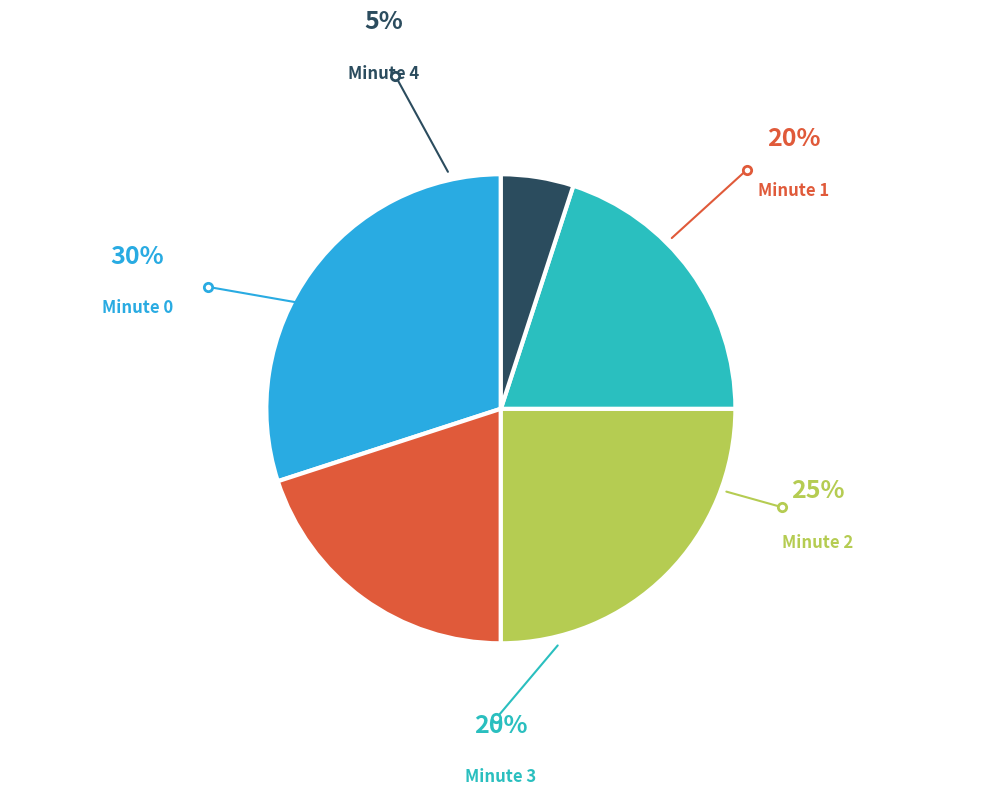

What percentage is the Minute 0 slice, to the nearest percent?

30%